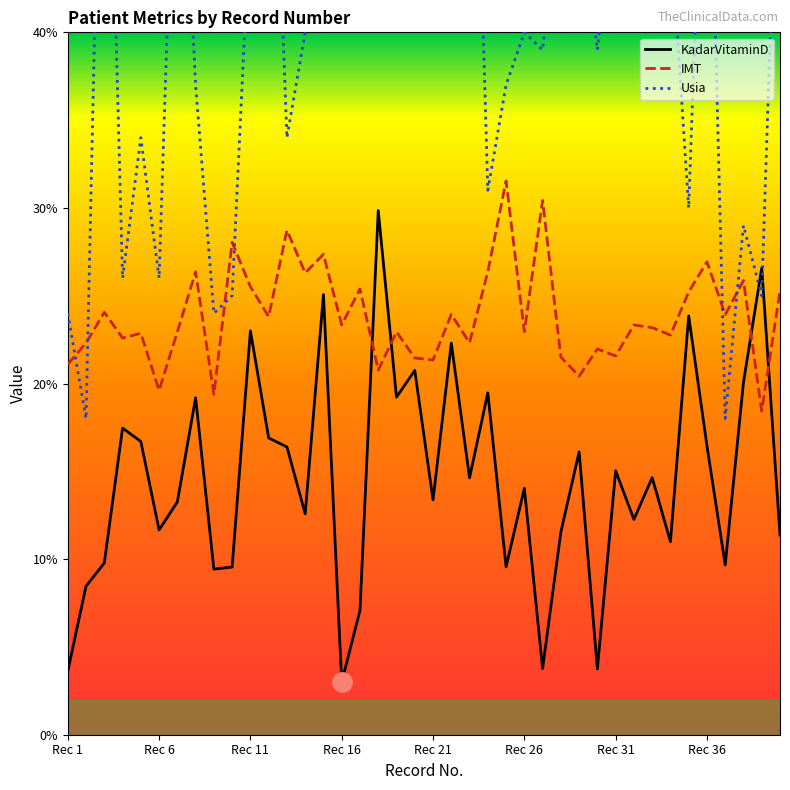

Reading left to right, what are all the values shown in this chart?

KadarVitaminD: 3.6	8.5	9.8	17.5	16.7	11.7	13.3	19.2	9.4	9.6	23.0	16.9	16.4	12.6	25.1	3.0	7.1	29.9	19.2	20.8	13.4	22.3	14.6	19.5	9.6	14.0	3.8	11.5	16.1	3.8	15.0	12.3	14.6	11.0	23.9	16.4	9.7	20.1	26.6	11.4
IMT: 21.1	22.3	24.1	22.6	22.9	19.6	22.9	26.4	19.4	28.0	25.5	23.8	28.7	26.3	27.4	23.3	25.4	20.8	22.9	21.5	21.3	23.9	22.3	26.4	31.5	22.9	30.4	21.5	20.4	22.0	21.6	23.3	23.2	22.8	25.2	26.9	23.9	25.9	18.4	25.3
Usia: 24.0	18.0	65.0	26.0	34.0	26.0	58.0	37.0	24.0	25.0	47.0	62.0	34.0	40.0	56.0	52.0	50.0	68.0	55.0	55.0	54.0	64.0	67.0	31.0	37.0	40.0	39.0	49.0	47.0	39.0	49.0	46.0	52.0	46.0	30.0	59.0	18.0	29.0	25.0	57.0